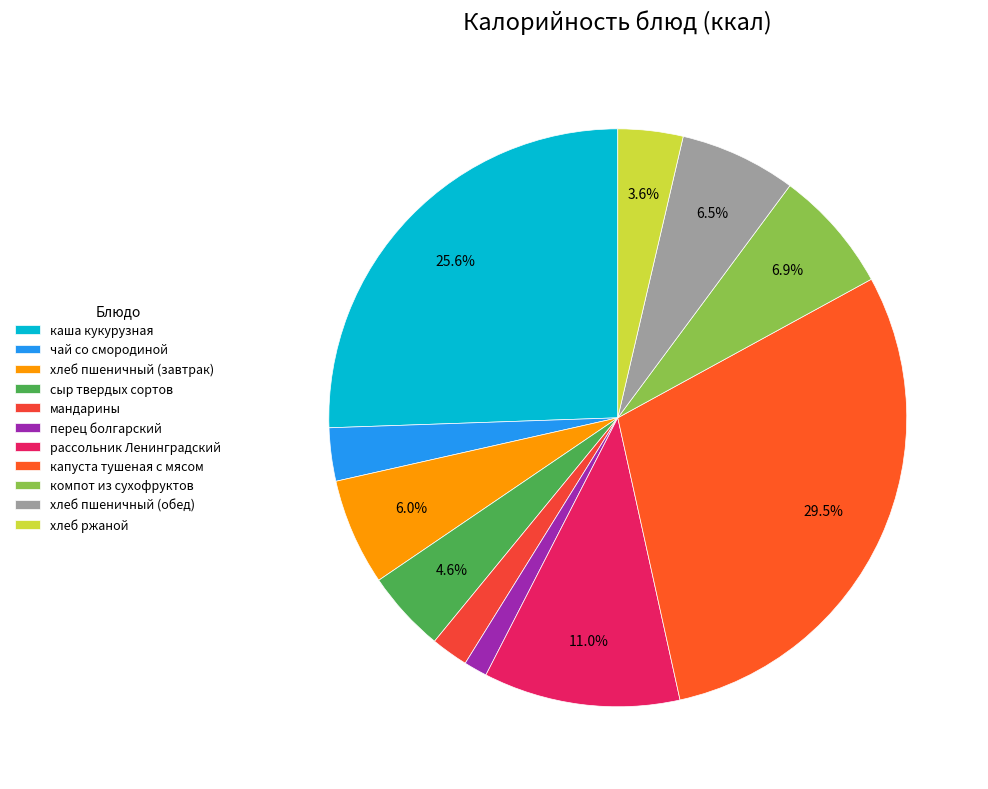

How many slices are in this pie chart?

11